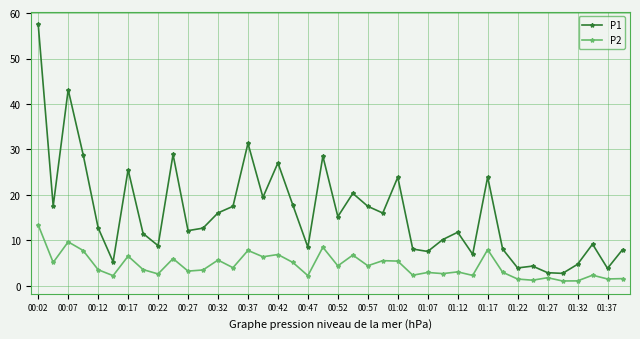

Does the chart have visible grid lines?

Yes